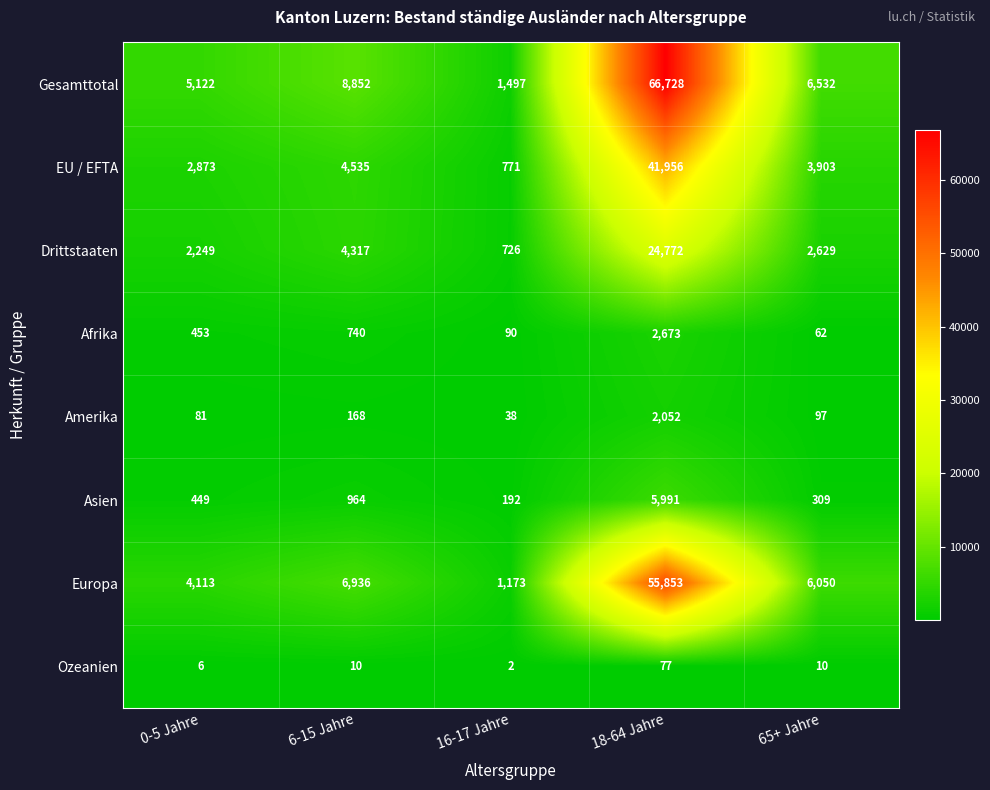

What is the difference between the Asien values at 16-17 Jahre and 65+ Jahre?

117